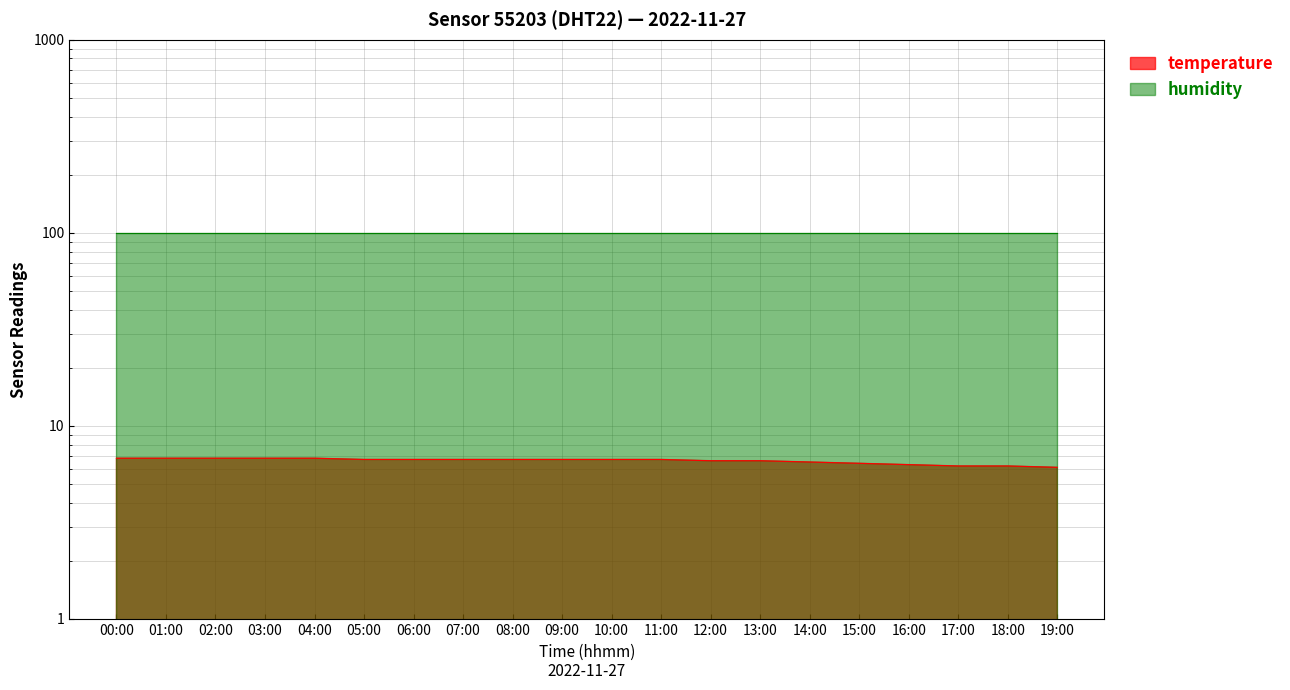

True or false: the data shows 8.8 at 14:00.

False